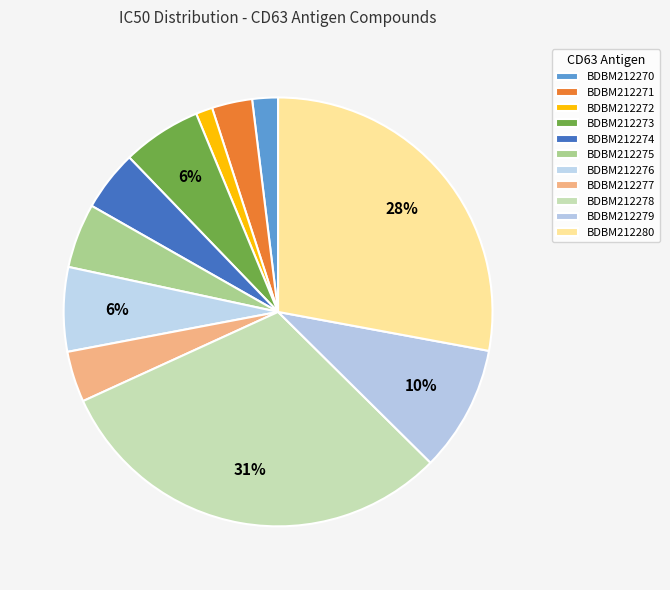

What is the smallest slice in the pie chart?

BDBM212272